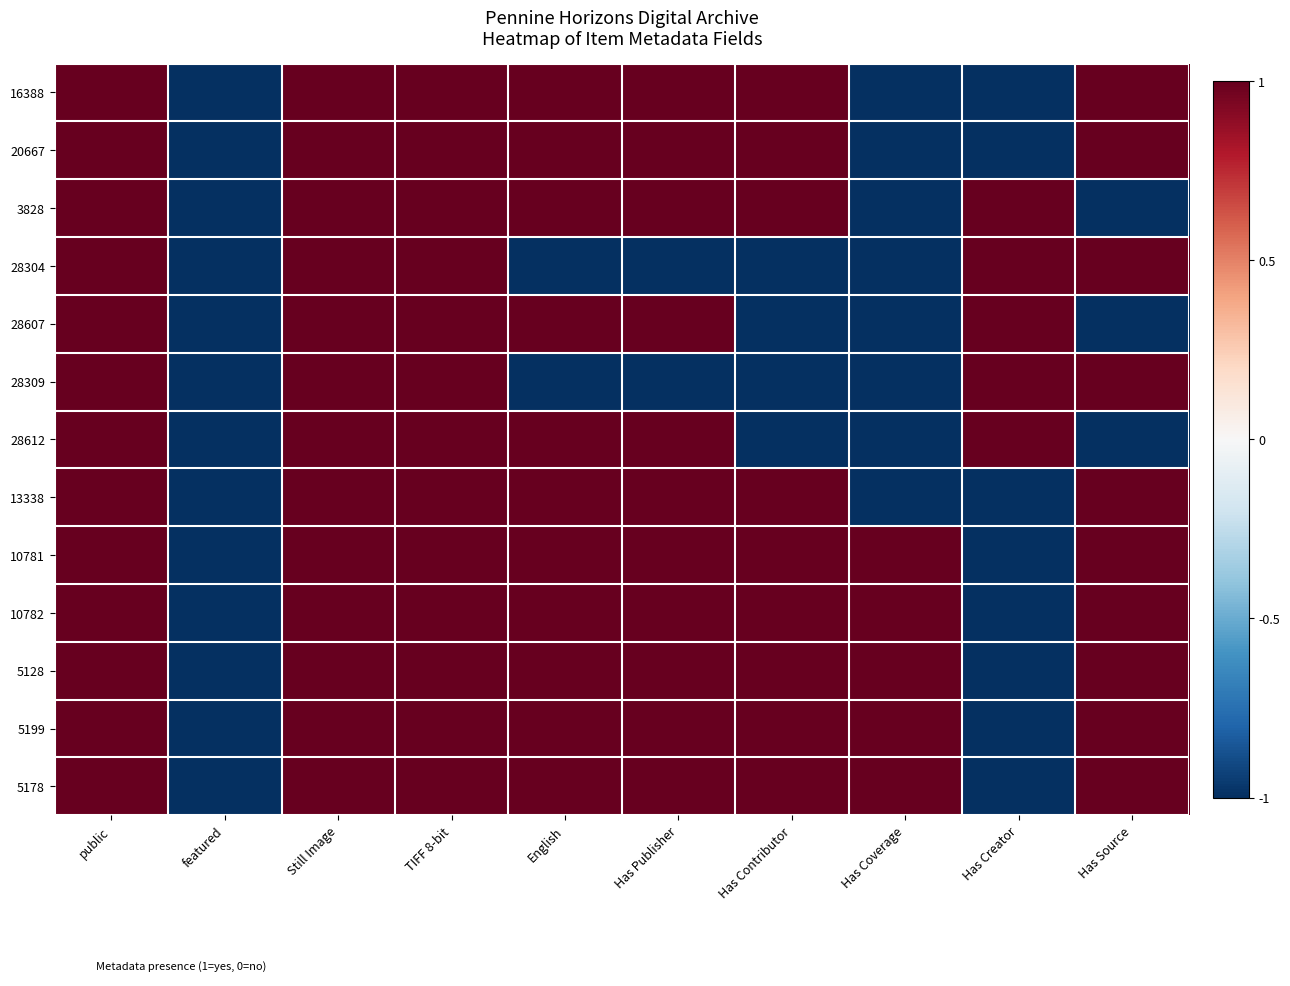

Reading left to right, extract all data points from this chart.

16388: public=1	featured=-1	Still Image=1	TIFF 8-bit=1	English=1	Has Publisher=1	Has Contributor=1	Has Coverage=-1	Has Creator=-1	Has Source=1
20667: public=1	featured=-1	Still Image=1	TIFF 8-bit=1	English=1	Has Publisher=1	Has Contributor=1	Has Coverage=-1	Has Creator=-1	Has Source=1
3828: public=1	featured=-1	Still Image=1	TIFF 8-bit=1	English=1	Has Publisher=1	Has Contributor=1	Has Coverage=-1	Has Creator=1	Has Source=-1
28304: public=1	featured=-1	Still Image=1	TIFF 8-bit=1	English=-1	Has Publisher=-1	Has Contributor=-1	Has Coverage=-1	Has Creator=1	Has Source=1
28607: public=1	featured=-1	Still Image=1	TIFF 8-bit=1	English=1	Has Publisher=1	Has Contributor=-1	Has Coverage=-1	Has Creator=1	Has Source=-1
28309: public=1	featured=-1	Still Image=1	TIFF 8-bit=1	English=-1	Has Publisher=-1	Has Contributor=-1	Has Coverage=-1	Has Creator=1	Has Source=1
28612: public=1	featured=-1	Still Image=1	TIFF 8-bit=1	English=1	Has Publisher=1	Has Contributor=-1	Has Coverage=-1	Has Creator=1	Has Source=-1
13338: public=1	featured=-1	Still Image=1	TIFF 8-bit=1	English=1	Has Publisher=1	Has Contributor=1	Has Coverage=-1	Has Creator=-1	Has Source=1
10781: public=1	featured=-1	Still Image=1	TIFF 8-bit=1	English=1	Has Publisher=1	Has Contributor=1	Has Coverage=1	Has Creator=-1	Has Source=1
10782: public=1	featured=-1	Still Image=1	TIFF 8-bit=1	English=1	Has Publisher=1	Has Contributor=1	Has Coverage=1	Has Creator=-1	Has Source=1
5128: public=1	featured=-1	Still Image=1	TIFF 8-bit=1	English=1	Has Publisher=1	Has Contributor=1	Has Coverage=1	Has Creator=-1	Has Source=1
5199: public=1	featured=-1	Still Image=1	TIFF 8-bit=1	English=1	Has Publisher=1	Has Contributor=1	Has Coverage=1	Has Creator=-1	Has Source=1
5178: public=1	featured=-1	Still Image=1	TIFF 8-bit=1	English=1	Has Publisher=1	Has Contributor=1	Has Coverage=1	Has Creator=-1	Has Source=1